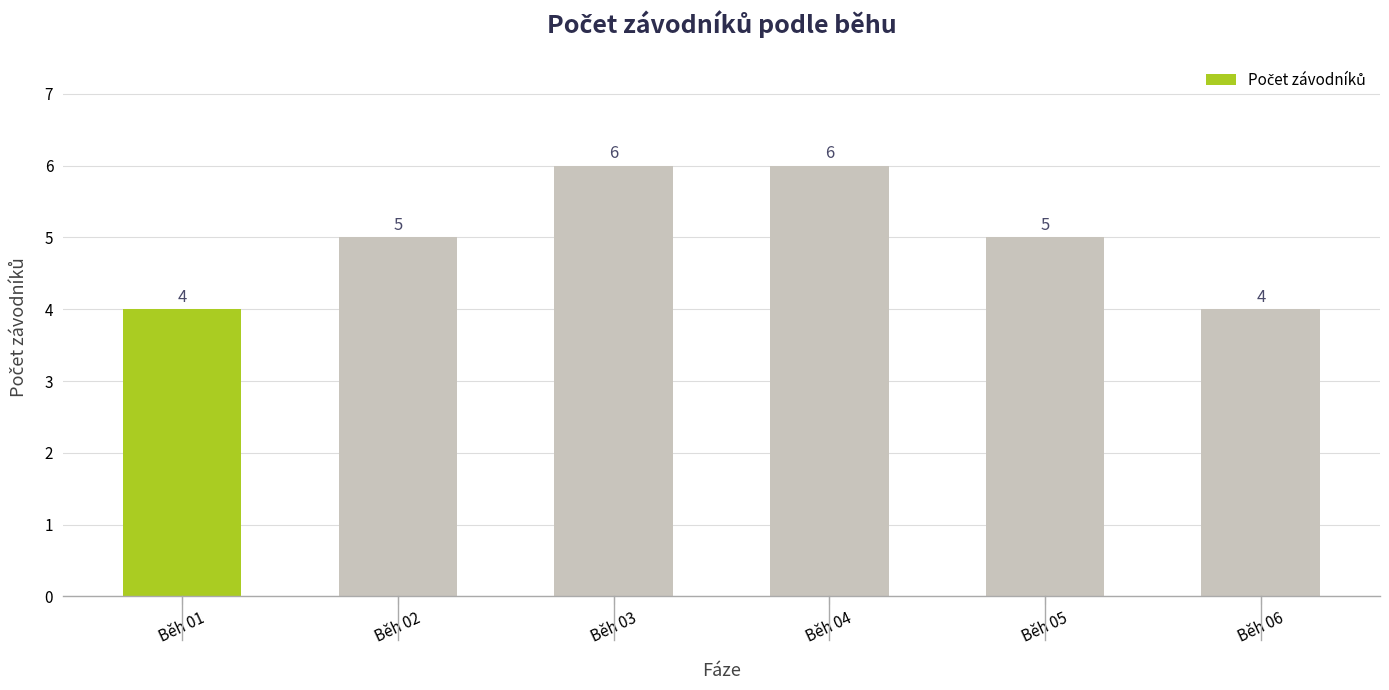

What is the value of the 6th bar from the left?

4